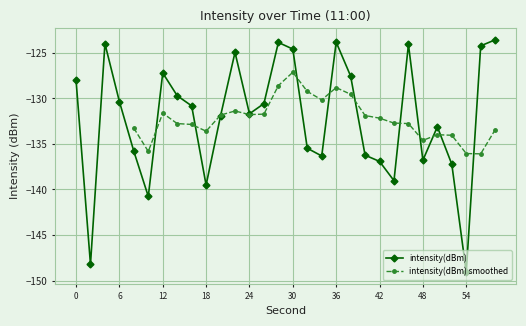

What is the maximum value for intensity(dBm)?

-123.6